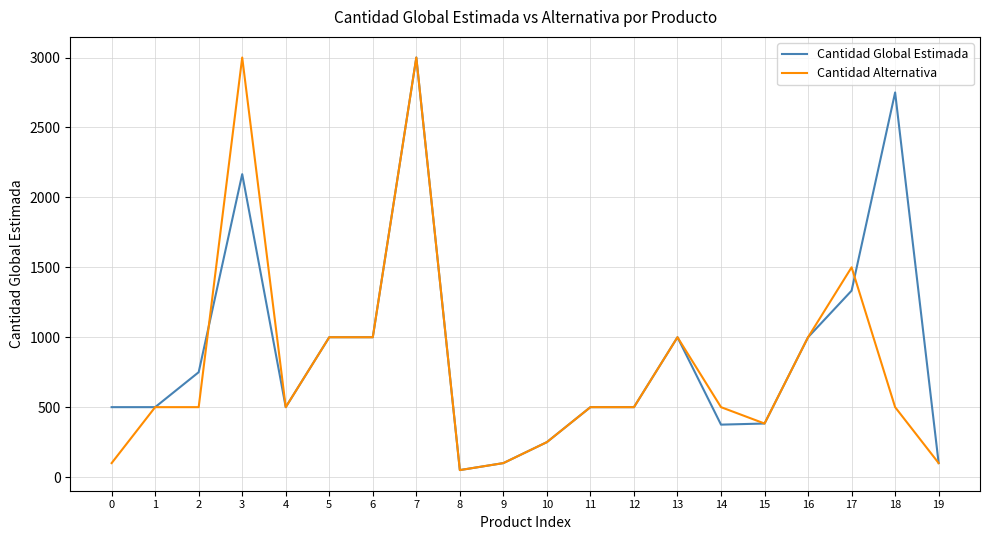

What are all the series names shown in the legend?

Cantidad Global Estimada, Cantidad Alternativa